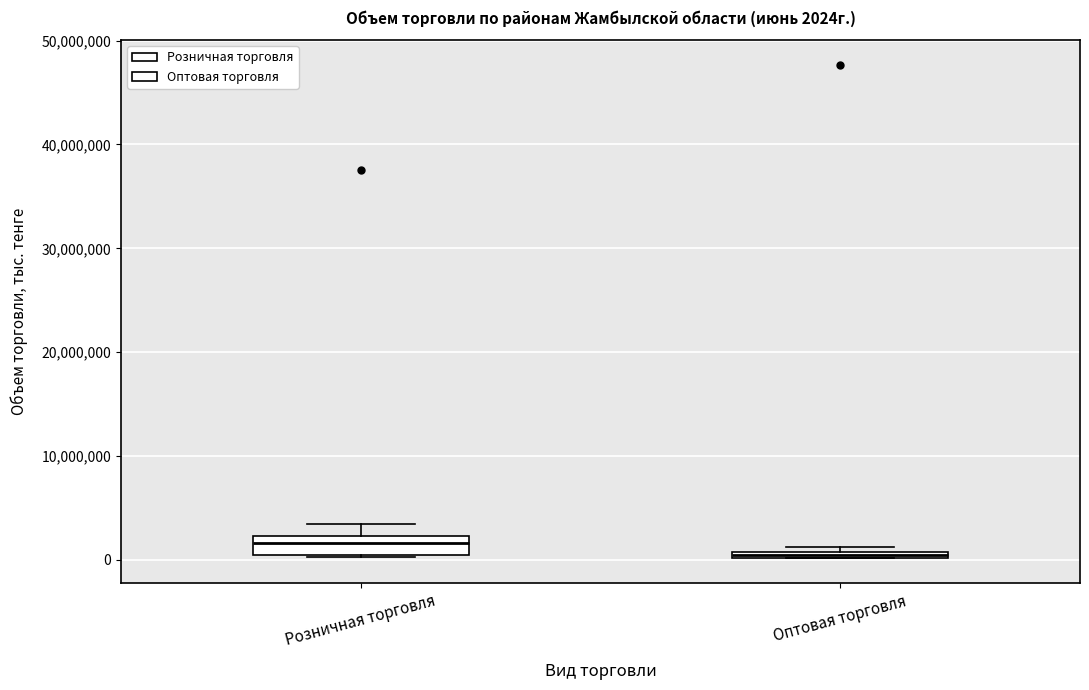

Comparing the boxes themselves (not the whiskers), which one is the tallest?

Розничная торговля